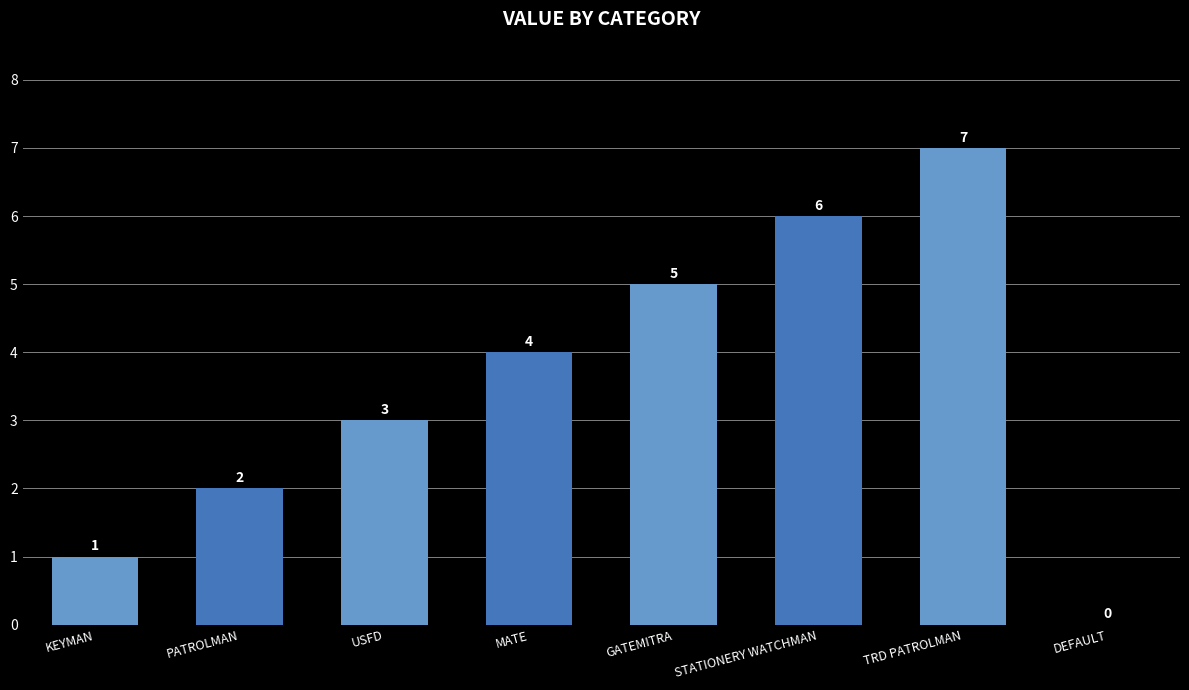

Approximately how many times larger is the value at TRD PATROLMAN compared to PATROLMAN?

3.5